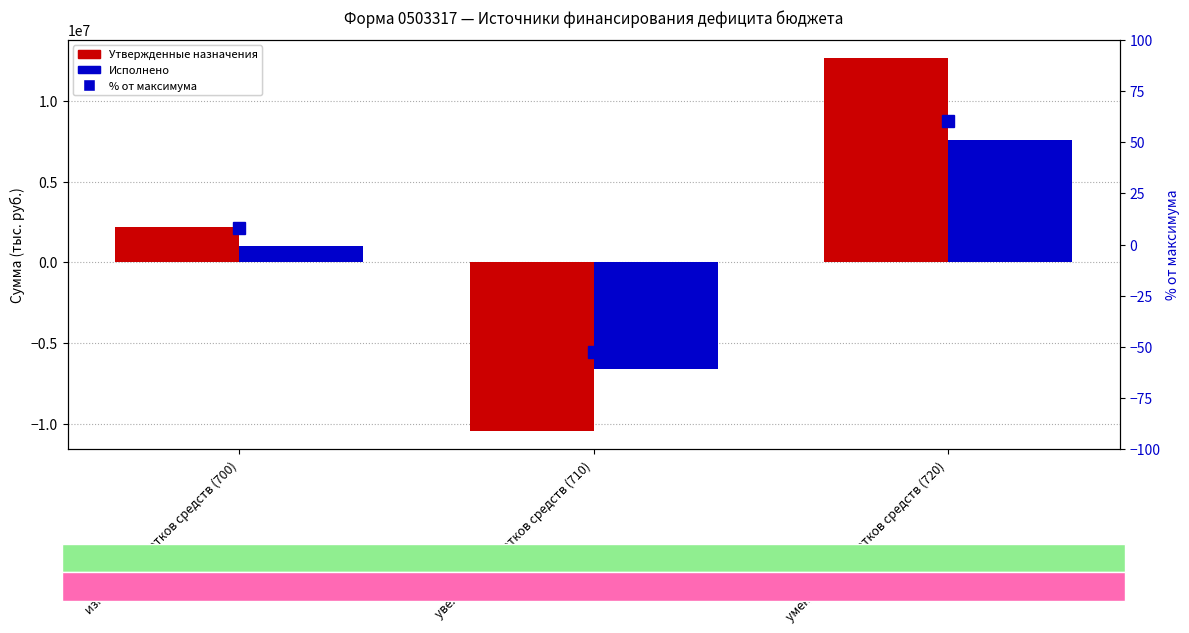

The Исполнено series shows 493433.7 at изменение остатков средств (700). True or false?

False